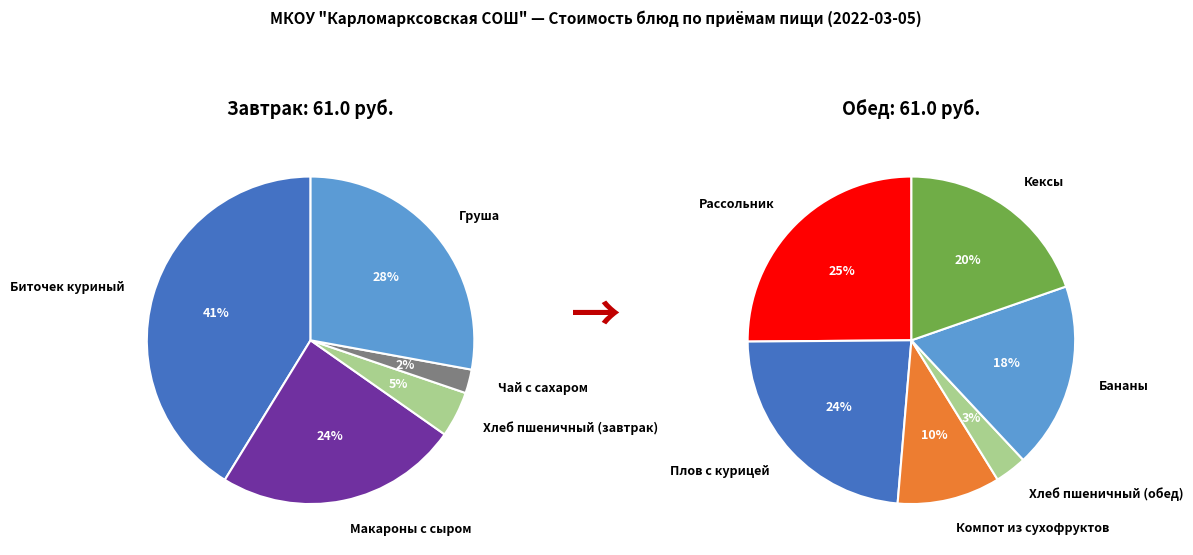

Is the sum of Бананы and Биточек куриный greater than half?

No